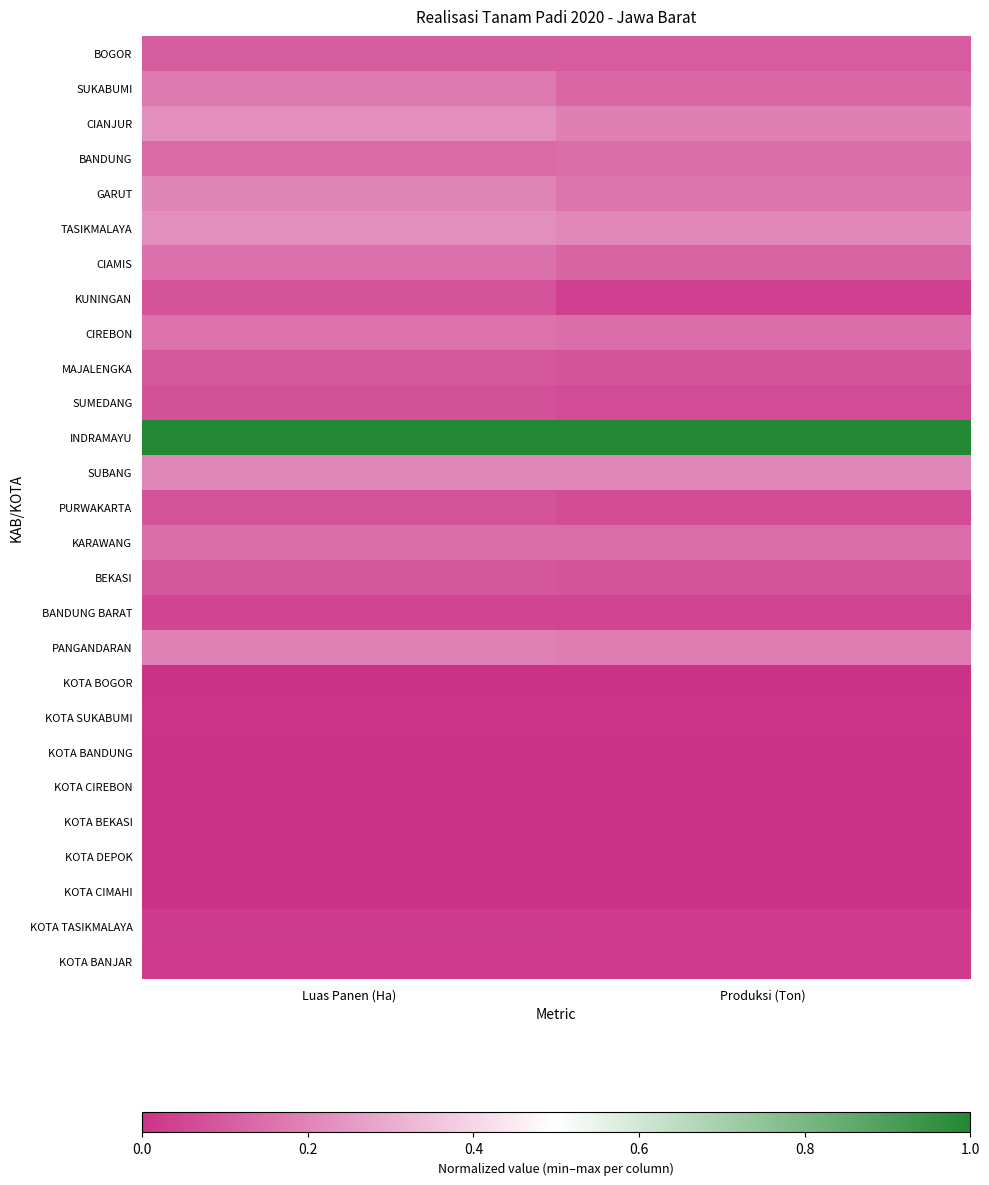

Reading right to left, what are all the values shown in this chart?

BOGOR: Produksi (Ton)=0.1	Luas Panen (Ha)=0.1
SUKABUMI: Produksi (Ton)=0.1	Luas Panen (Ha)=0.2
CIANJUR: Produksi (Ton)=0.2	Luas Panen (Ha)=0.2
BANDUNG: Produksi (Ton)=0.1	Luas Panen (Ha)=0.1
GARUT: Produksi (Ton)=0.2	Luas Panen (Ha)=0.2
TASIKMALAYA: Produksi (Ton)=0.2	Luas Panen (Ha)=0.2
CIAMIS: Produksi (Ton)=0.1	Luas Panen (Ha)=0.2
KUNINGAN: Produksi (Ton)=0.0	Luas Panen (Ha)=0.1
CIREBON: Produksi (Ton)=0.1	Luas Panen (Ha)=0.2
MAJALENGKA: Produksi (Ton)=0.1	Luas Panen (Ha)=0.1
SUMEDANG: Produksi (Ton)=0.1	Luas Panen (Ha)=0.1
INDRAMAYU: Produksi (Ton)=1.0	Luas Panen (Ha)=1.0
SUBANG: Produksi (Ton)=0.2	Luas Panen (Ha)=0.2
PURWAKARTA: Produksi (Ton)=0.1	Luas Panen (Ha)=0.1
KARAWANG: Produksi (Ton)=0.1	Luas Panen (Ha)=0.1
BEKASI: Produksi (Ton)=0.1	Luas Panen (Ha)=0.1
BANDUNG BARAT: Produksi (Ton)=0.0	Luas Panen (Ha)=0.0
PANGANDARAN: Produksi (Ton)=0.2	Luas Panen (Ha)=0.2
KOTA BOGOR: Produksi (Ton)=0.0	Luas Panen (Ha)=0.0
KOTA SUKABUMI: Produksi (Ton)=0.0	Luas Panen (Ha)=0.0
KOTA BANDUNG: Produksi (Ton)=0.0	Luas Panen (Ha)=0.0
KOTA CIREBON: Produksi (Ton)=0.0	Luas Panen (Ha)=0.0
KOTA BEKASI: Produksi (Ton)=0.0	Luas Panen (Ha)=0.0
KOTA DEPOK: Produksi (Ton)=0.0	Luas Panen (Ha)=0.0
KOTA CIMAHI: Produksi (Ton)=0.0	Luas Panen (Ha)=0.0
KOTA TASIKMALAYA: Produksi (Ton)=0.0	Luas Panen (Ha)=0.0
KOTA BANJAR: Produksi (Ton)=0.0	Luas Panen (Ha)=0.0